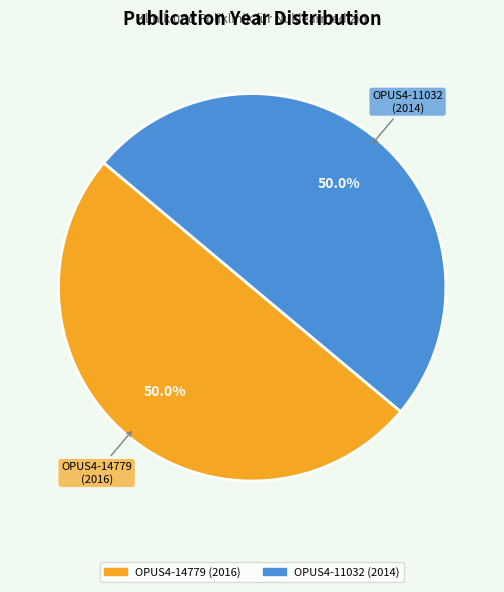

Combined, do OPUS4-14779 and OPUS4-11032 account for over 50%?

Yes